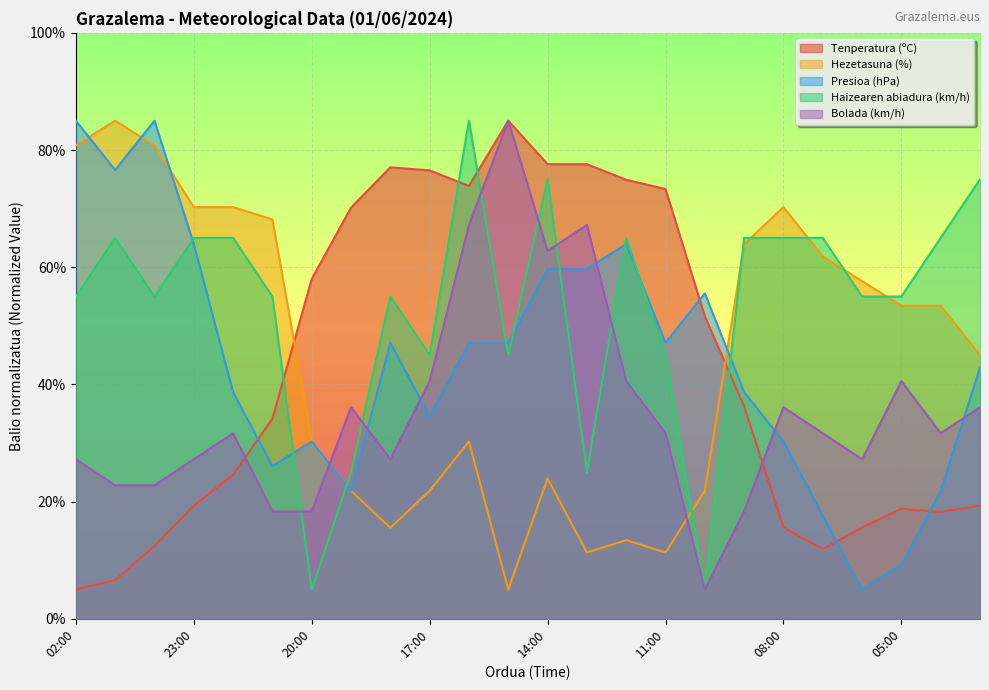

What is the difference between the maximum and minimum values in the Hezetasuna (%) series?

80.0